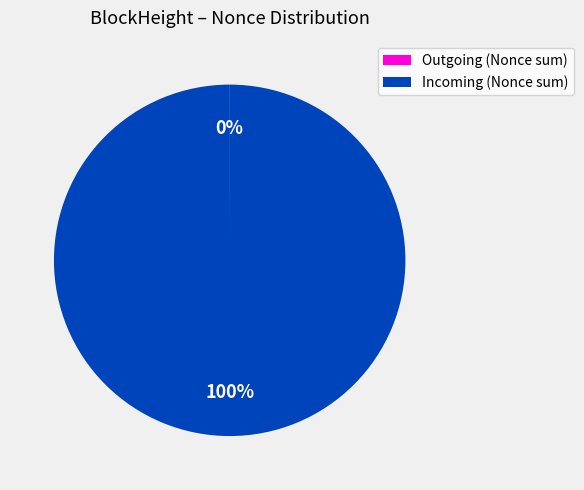

To the nearest percent, what is the difference between the largest and smallest slice percentages?

100%